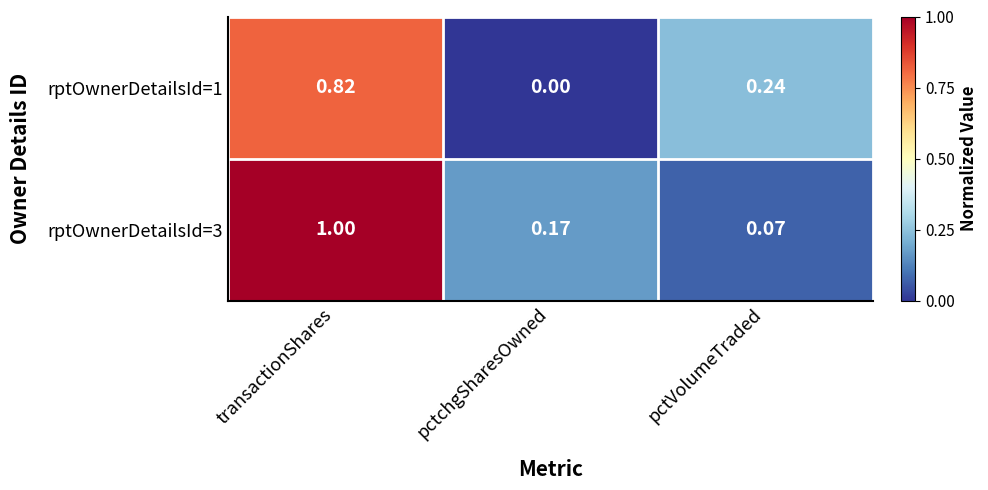

At which category is the sum across all series the highest?

transactionShares